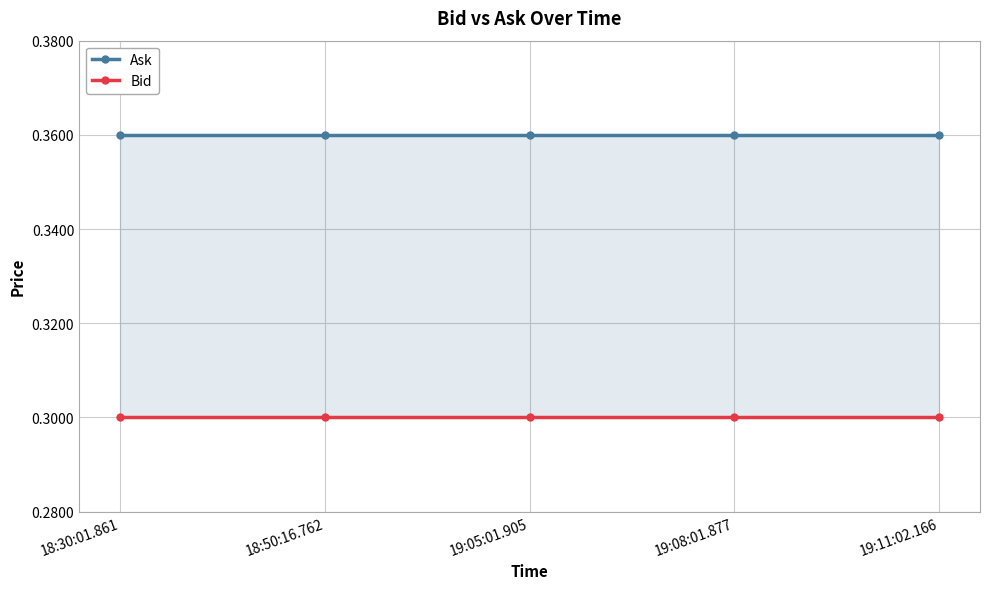

List the series in order of their peak value, highest first.

Ask, Bid